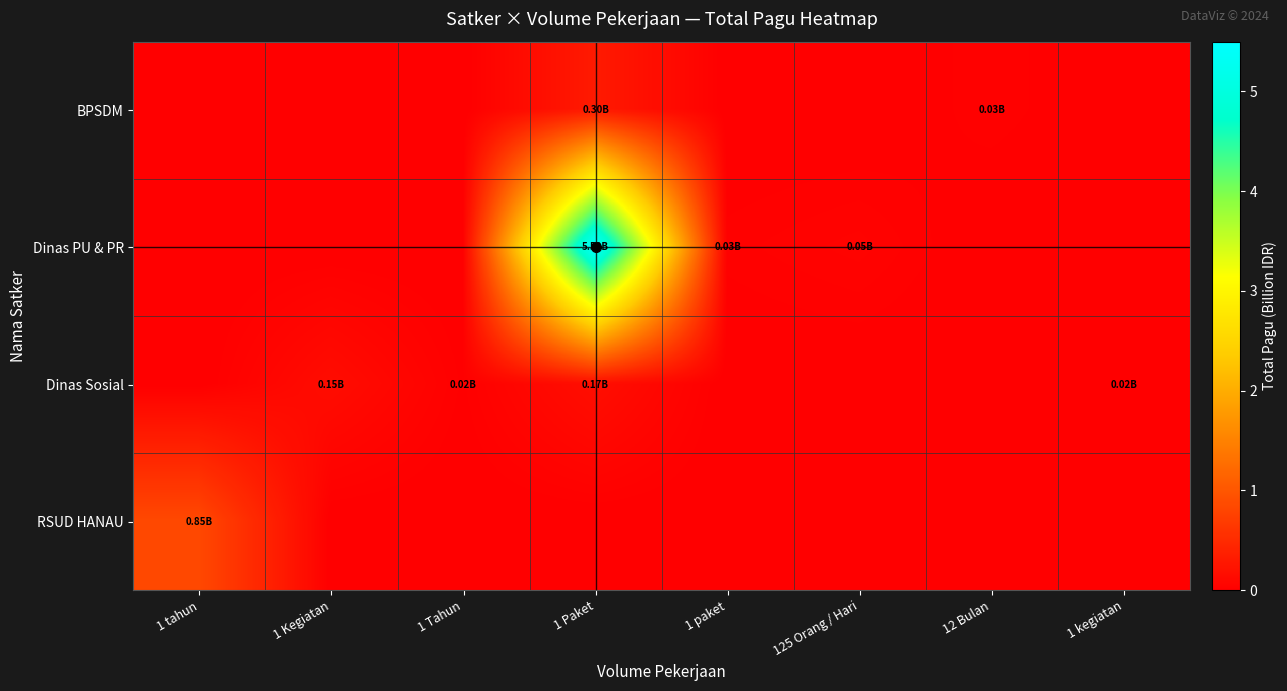

Rank the series by their maximum value, from lowest to highest.

Dinas Sosial, BPSDM, RSUD HANAU, Dinas PU & PR